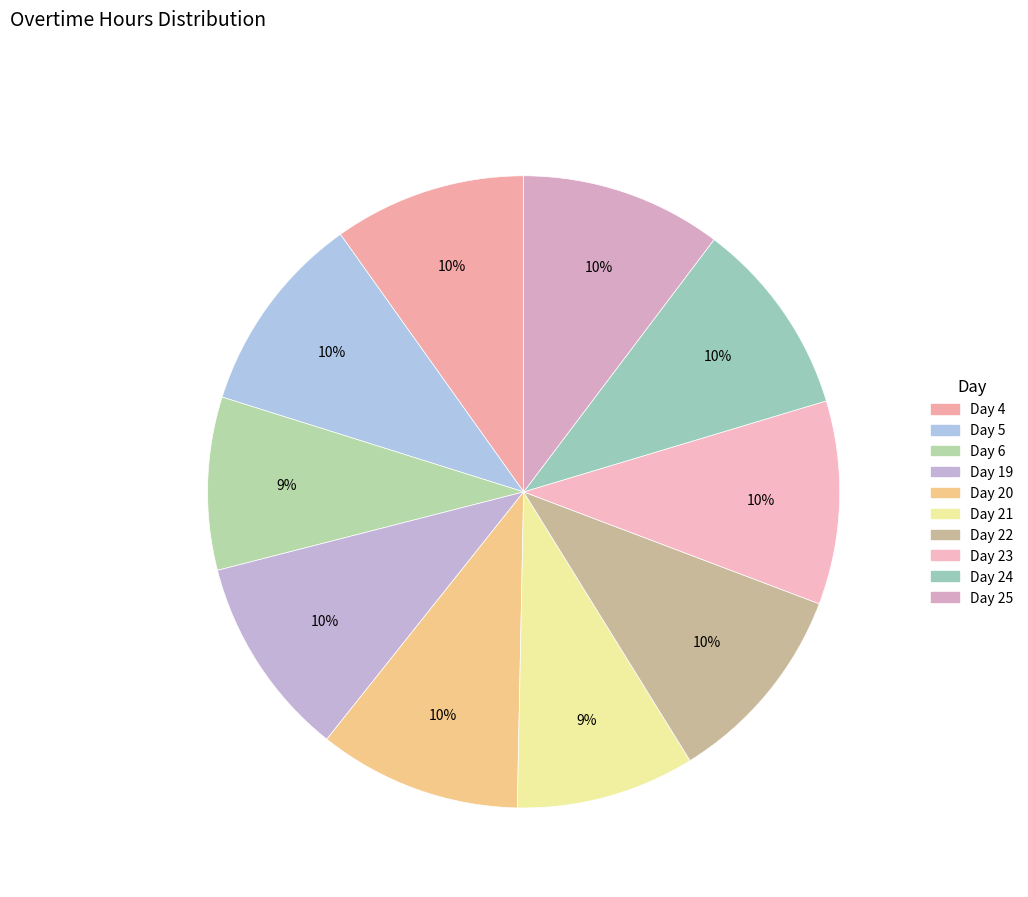

Do Day 20 and Day 23 together represent more than half of the pie?

No